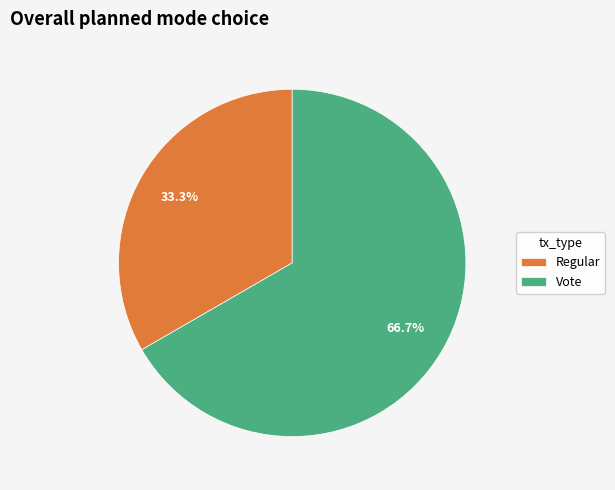

What is the smallest slice in the pie chart?

Regular